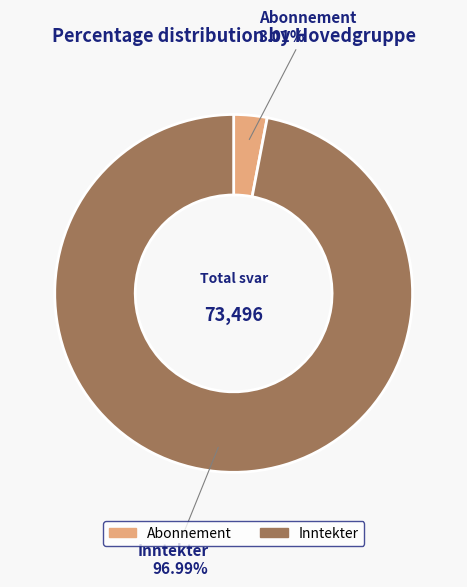

How many slices are in this pie chart?

2